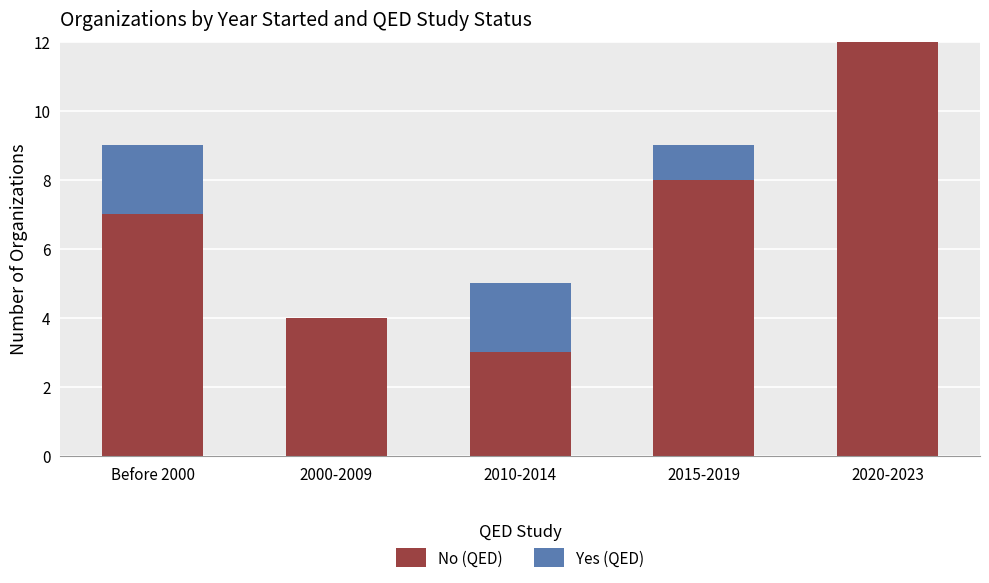

Is it true that No (QED) equals 3 at 2010-2014?

True